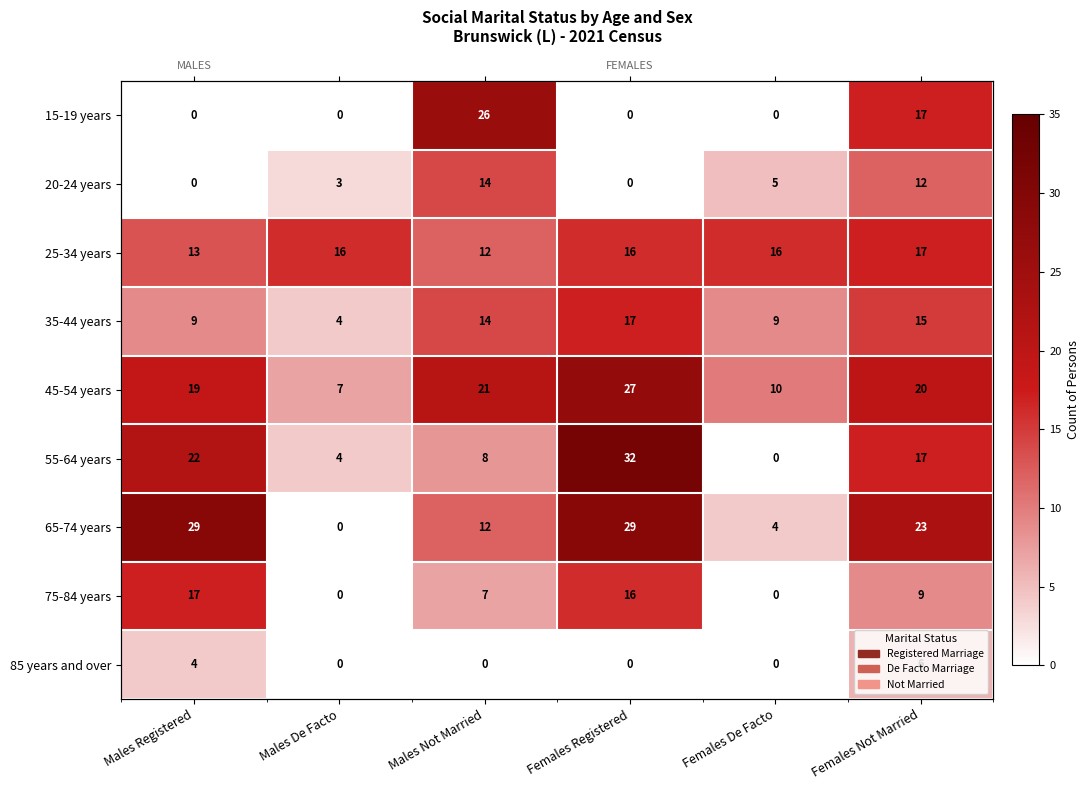

What is the sum of all 15-19 years values?

43